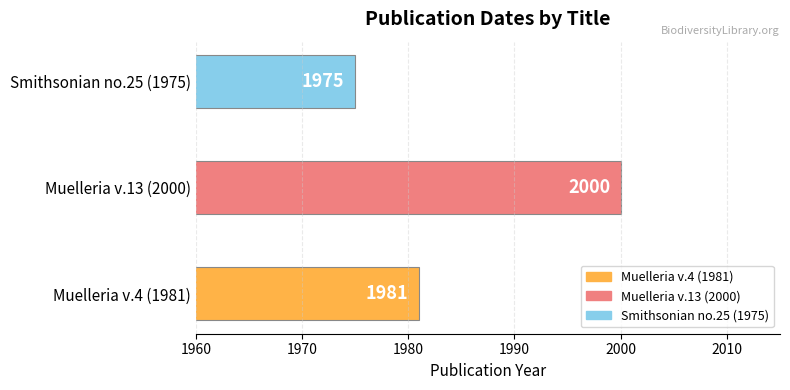

Which label corresponds to the largest value in the chart?

Muelleria v.13 (2000)